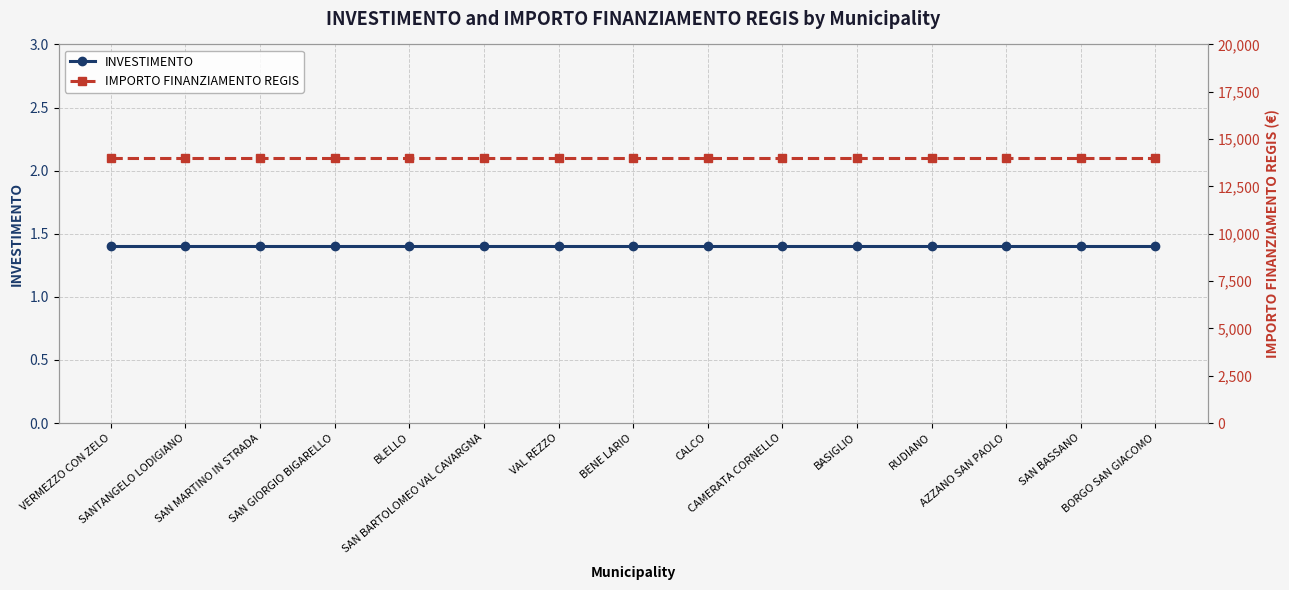

Rank the series by their average value, from highest to lowest.

IMPORTO FINANZIAMENTO REGIS, INVESTIMENTO